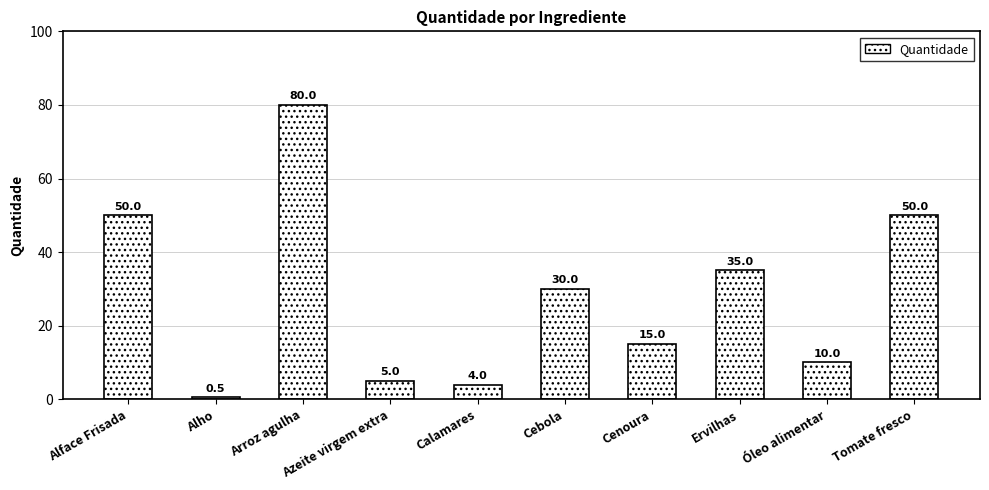

At which label is the value closest to 40?

Ervilhas